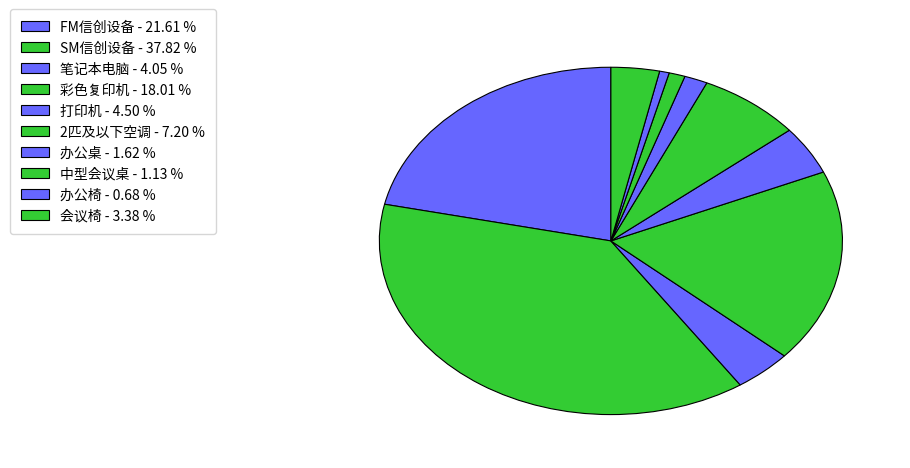

To the nearest percent, what percentage of the pie is 中型会议桌?

1%